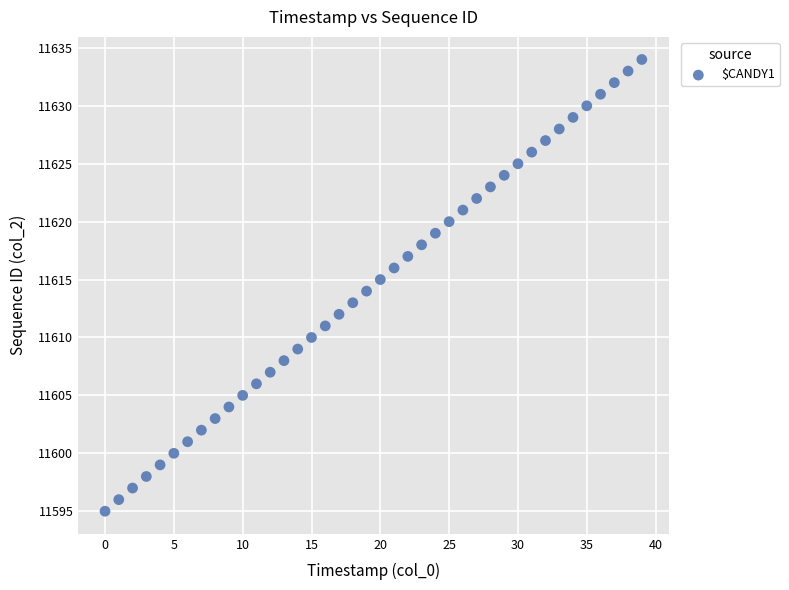

What is the range of Y values (max minus min)?

39